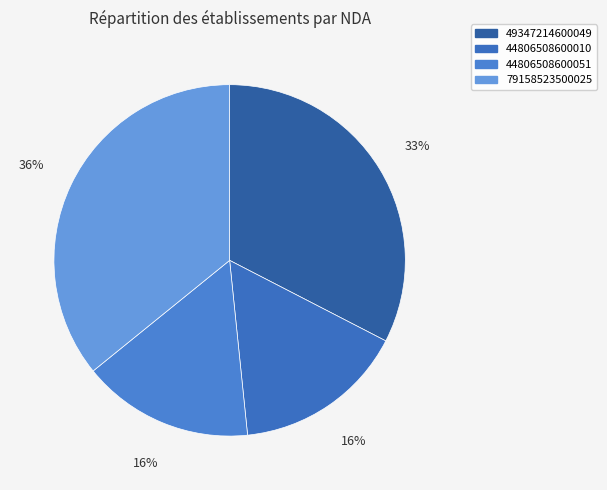

The 79158523500025 slice represents 30% of the pie. True or false?

False